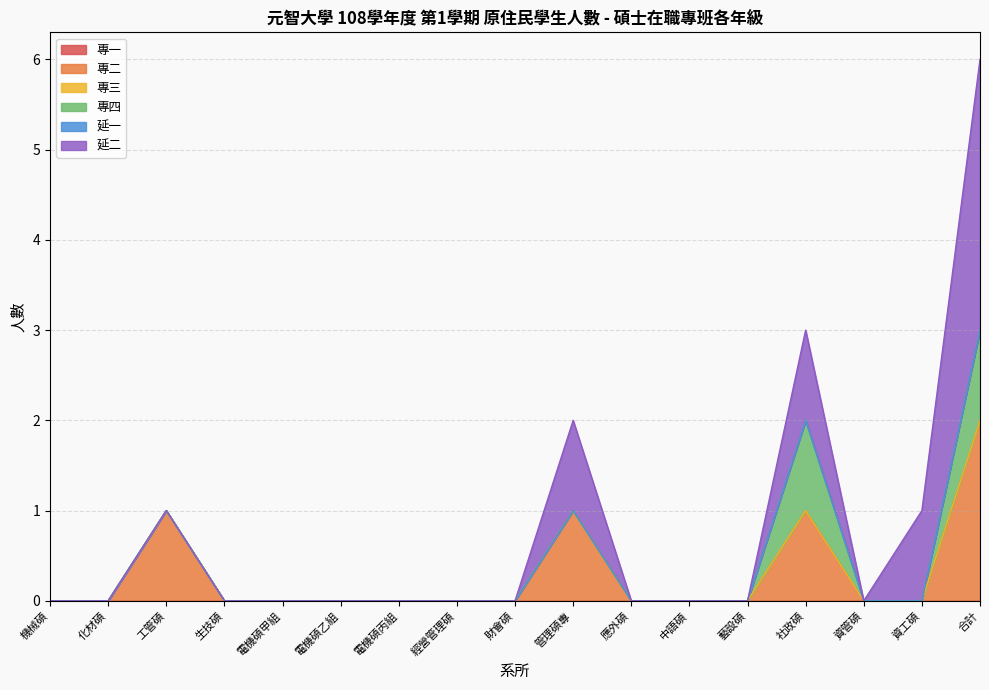

What is the difference between the maximum and minimum values in the 專四 series?

1